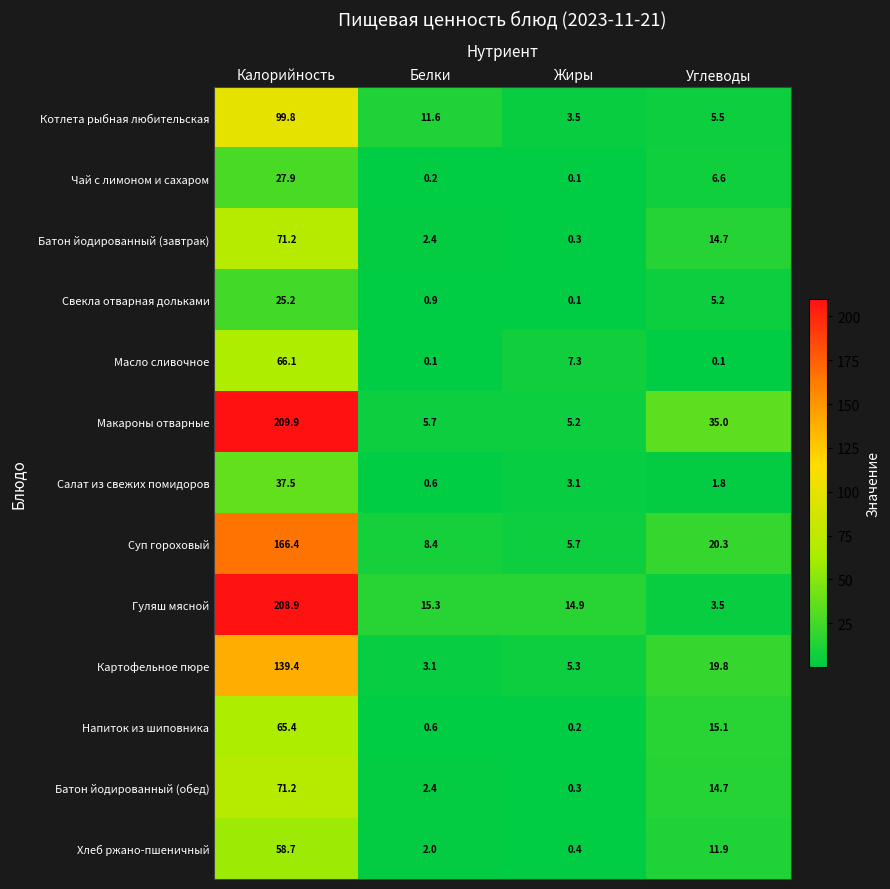

At how many categories does at least one series exceed 101?

1